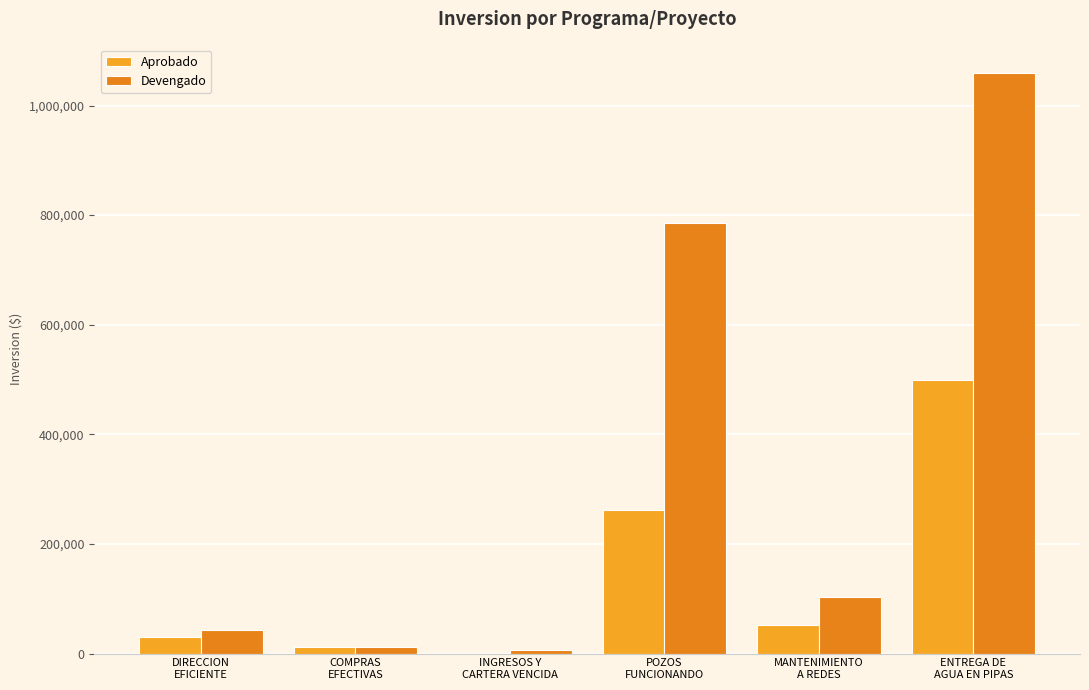

At how many categories does at least one series exceed 298372?

2